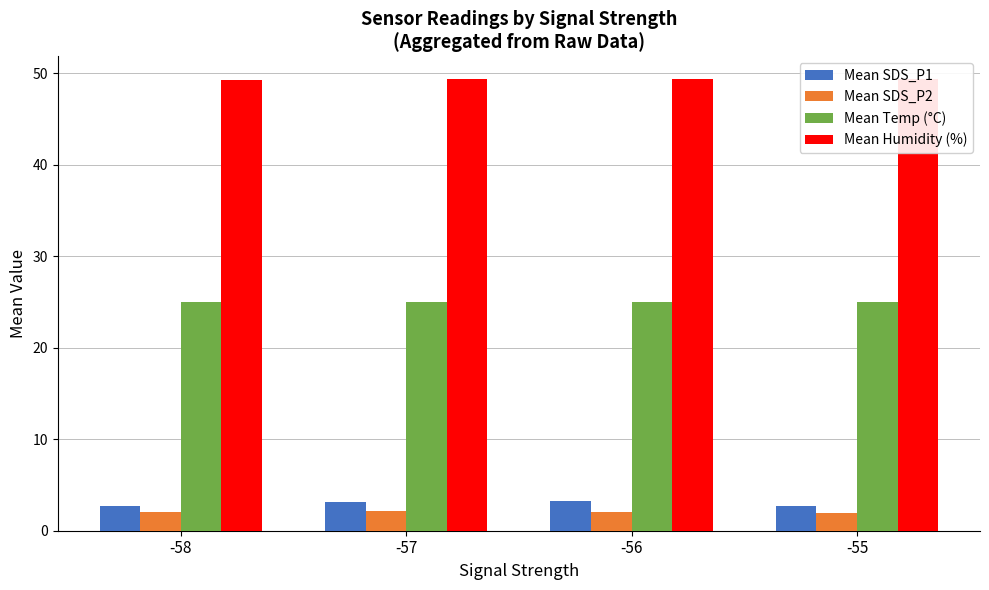

What is the average value of the Mean SDS_P2 series?

2.1